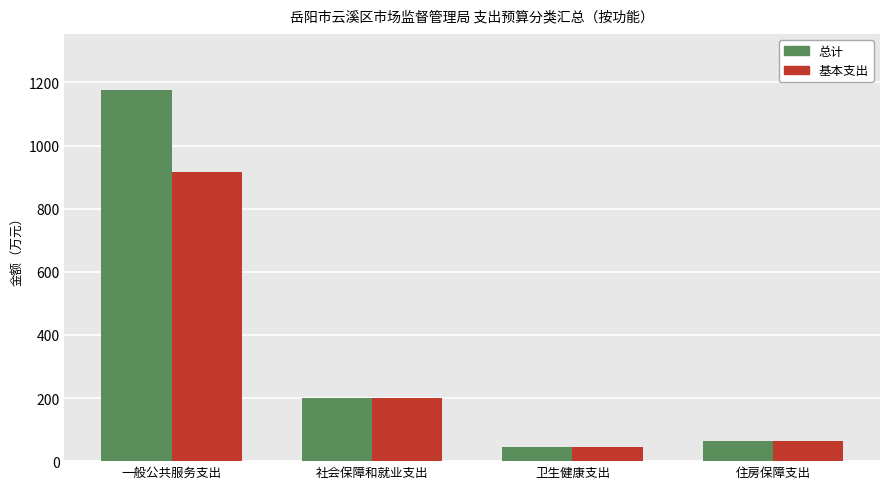

What position from the right is 住房保障支出?

1